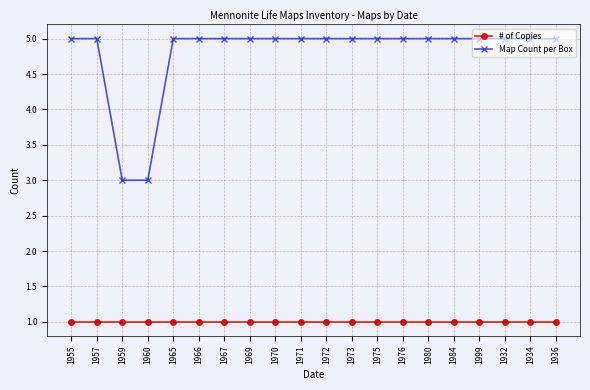

What is the average value of the Map Count per Box series?

5